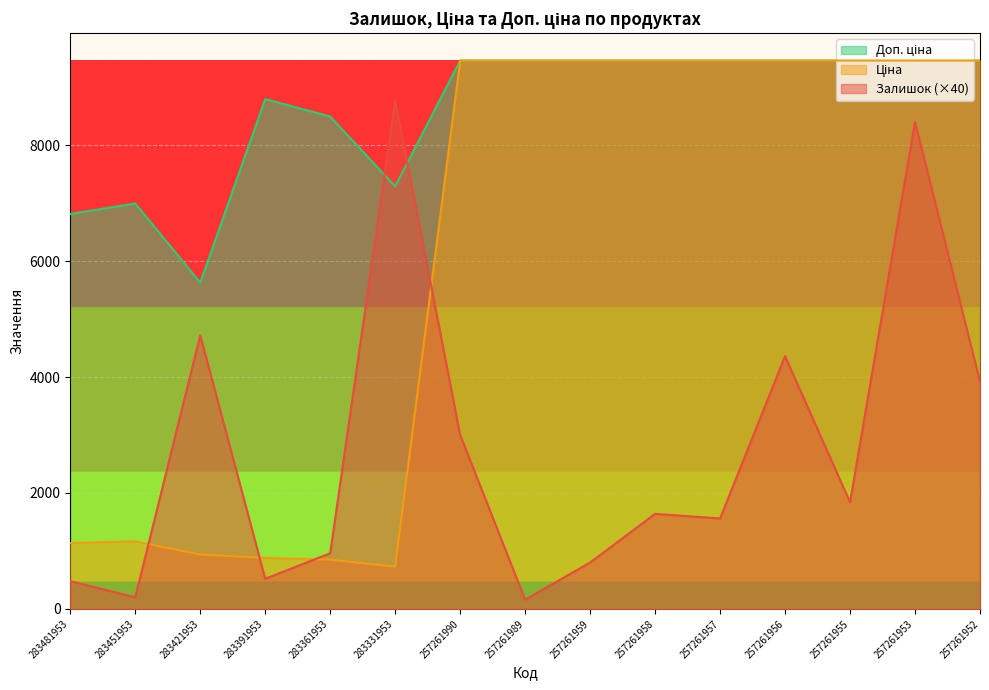

What is the sum of all Ціна values?

90826.9